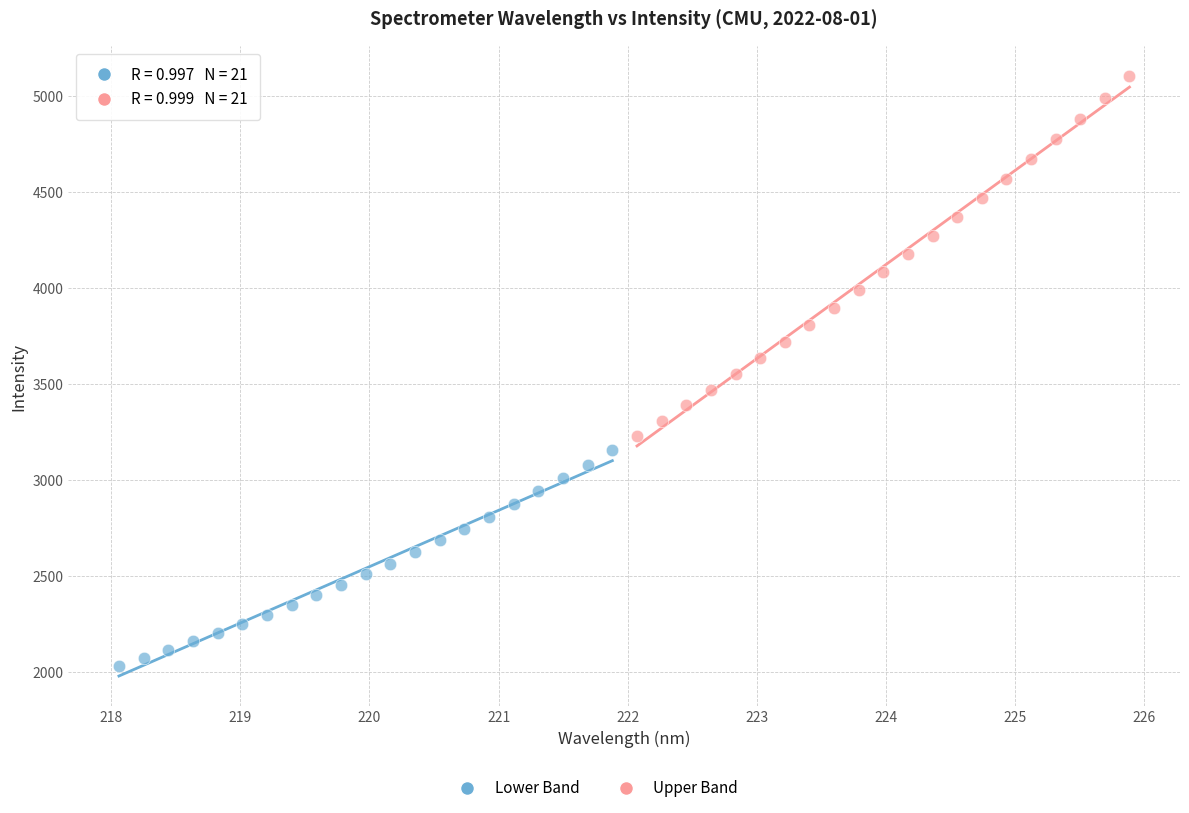

Which series has the largest Y range (max minus min)?

Upper Band